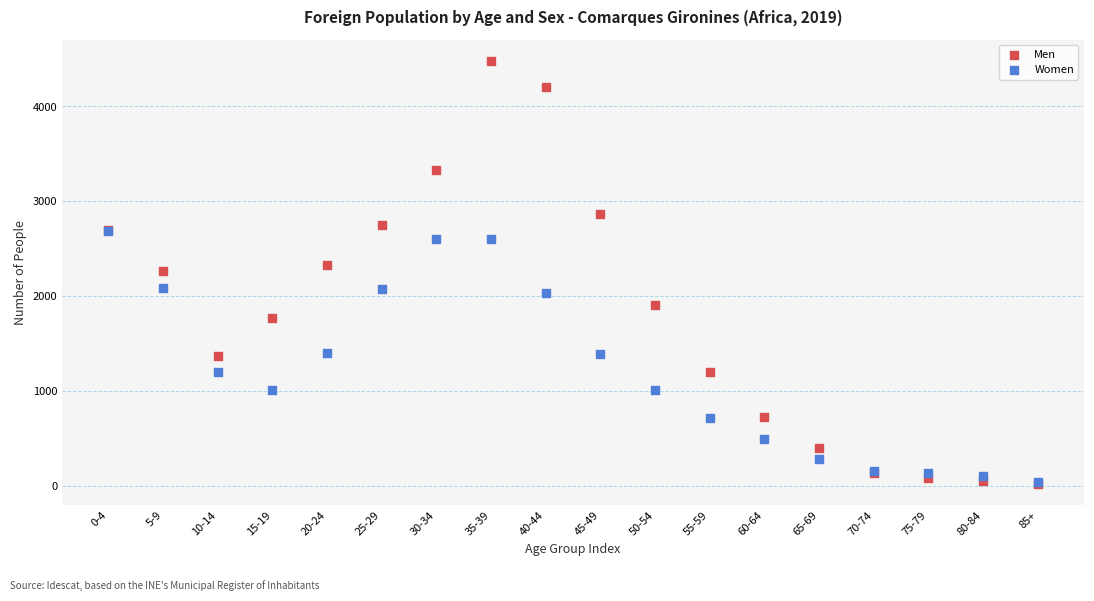

What are all the series names shown in the legend?

Men, Women